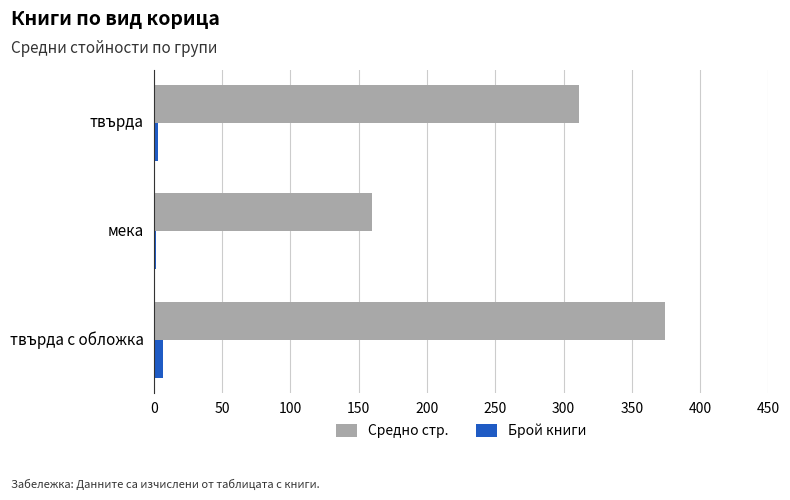

Rank the series by their average value, from lowest to highest.

Брой книги, Средно стр.